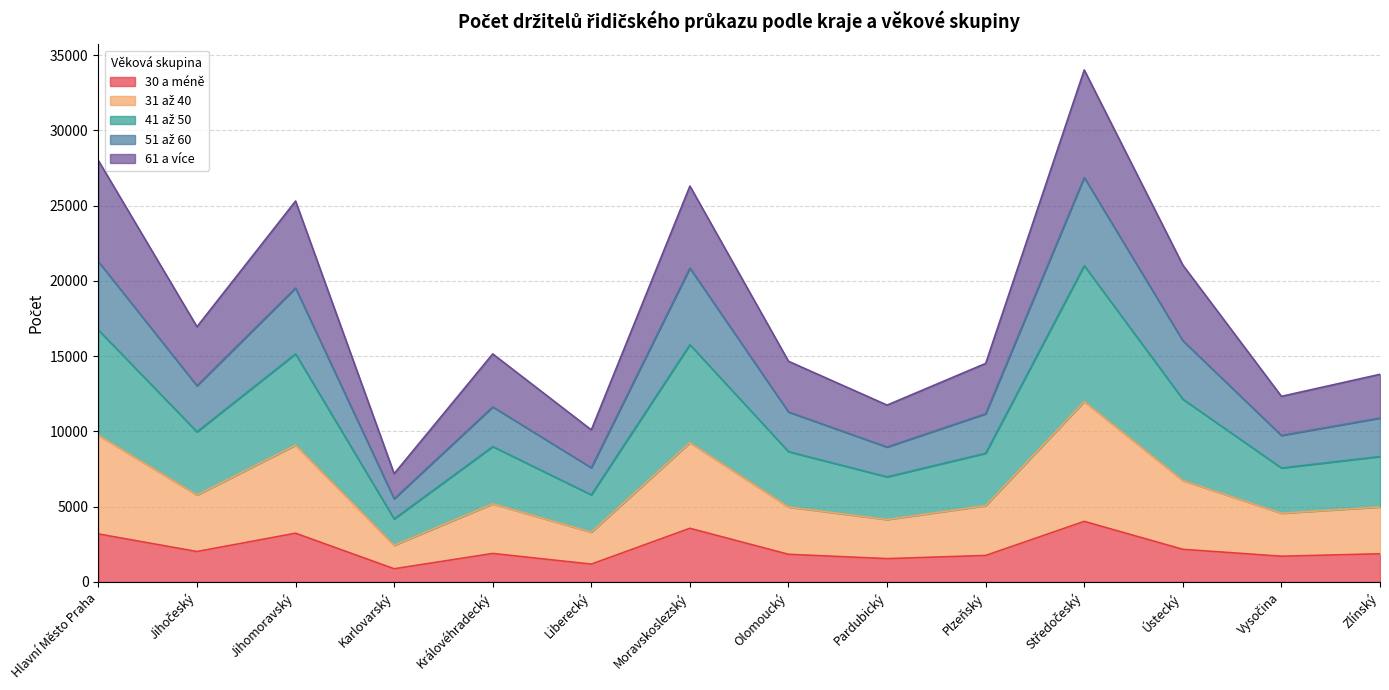

What is the total value across all series at Královéhradecký?

15145